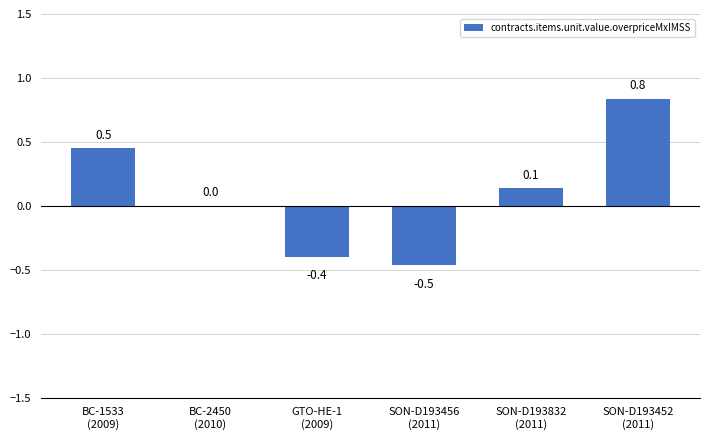

What is the maximum value shown in the chart?

0.8